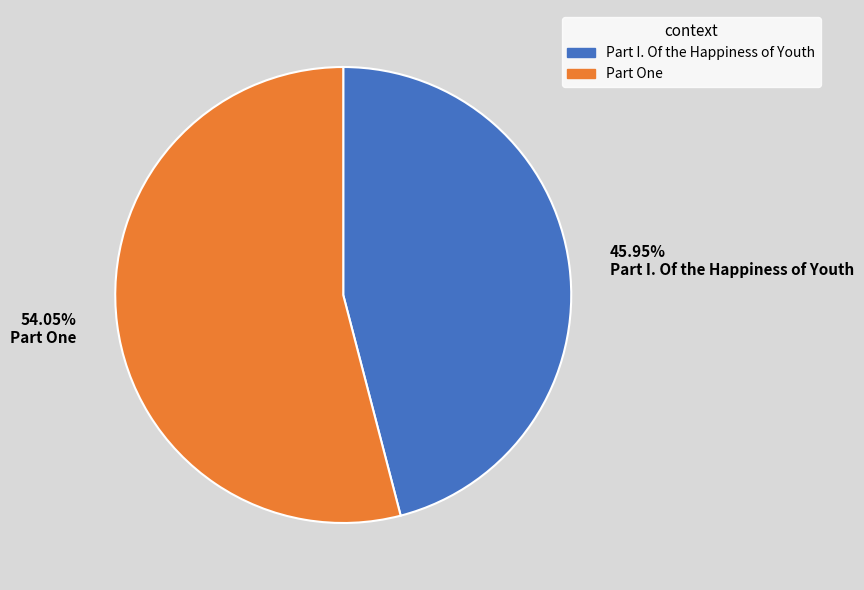

Combined, do 45.95% Part I. Of the Happiness of Youth and 54.05% Part One account for over 50%?

Yes